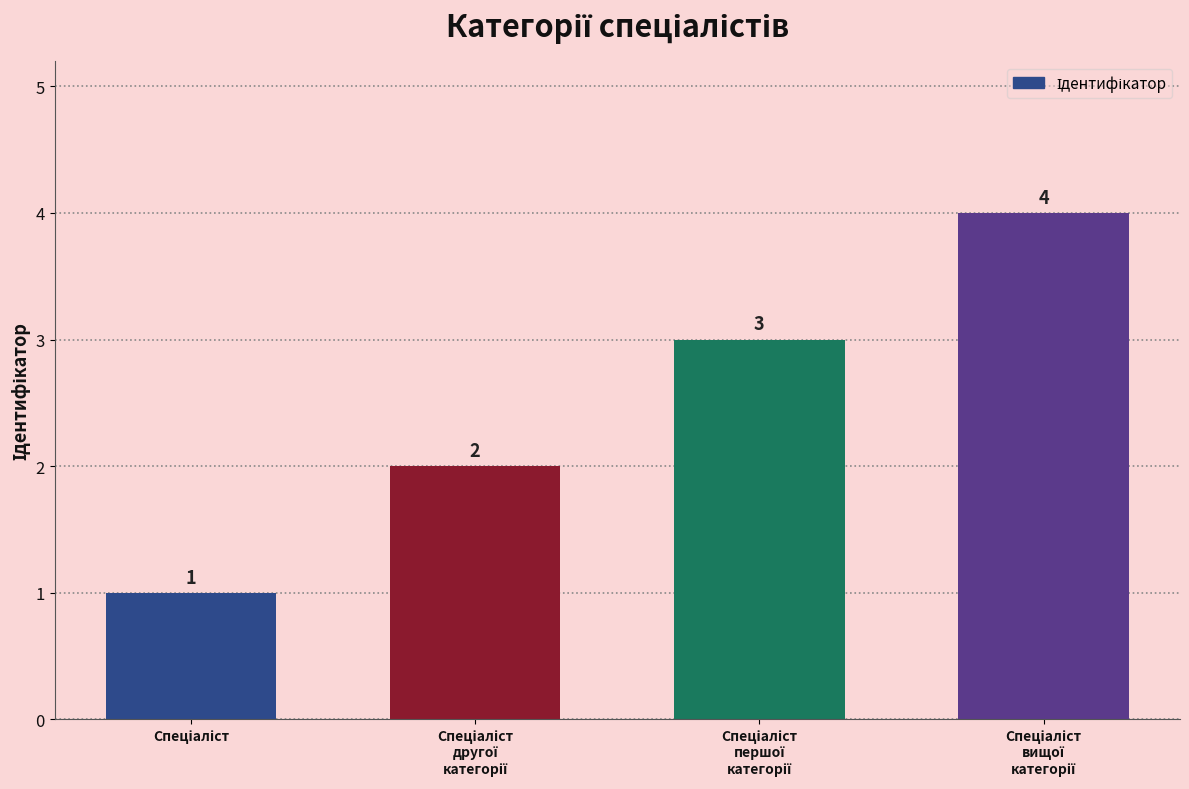

Count the values in the range 2 to 4.

3